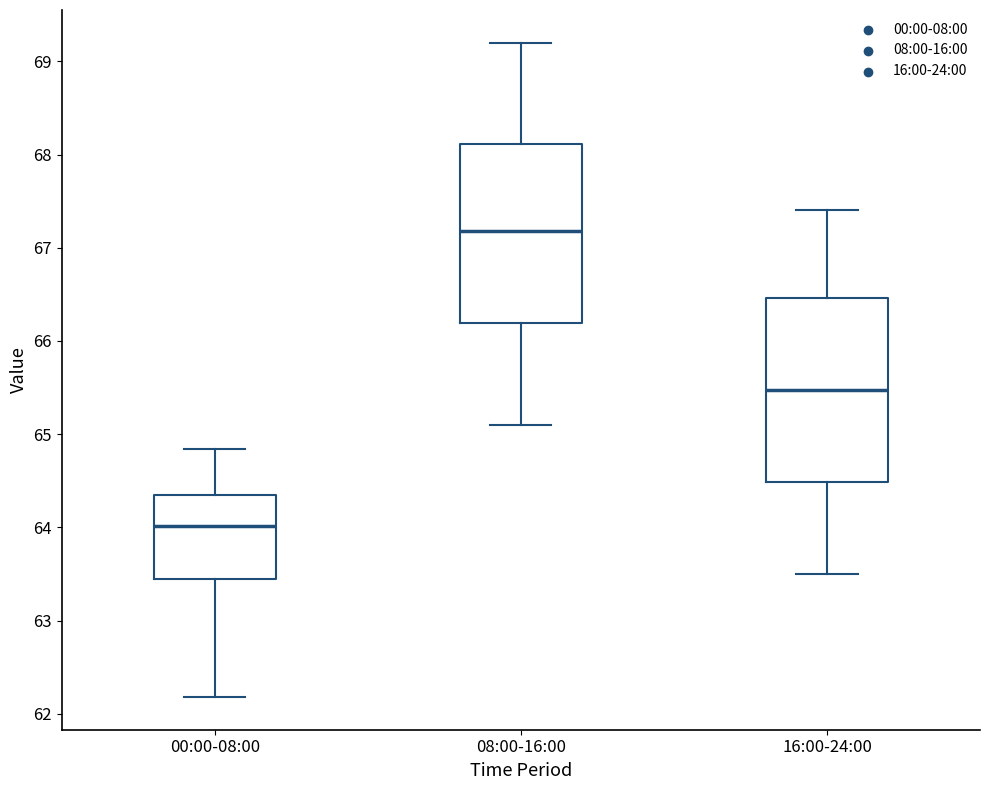

Which box has the lowest median line?

00:00-08:00